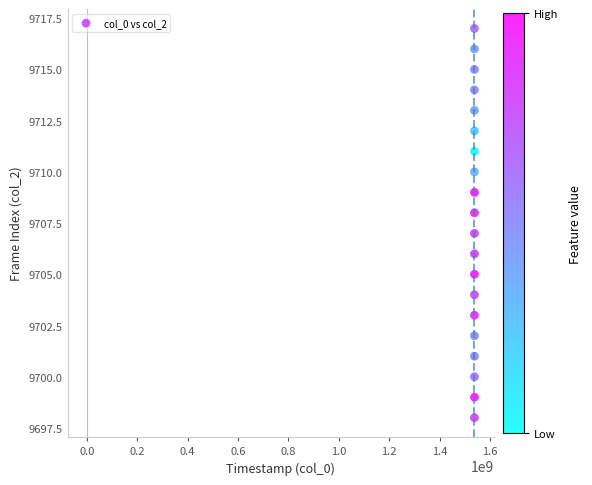

What is the range of Y values (max minus min)?

19